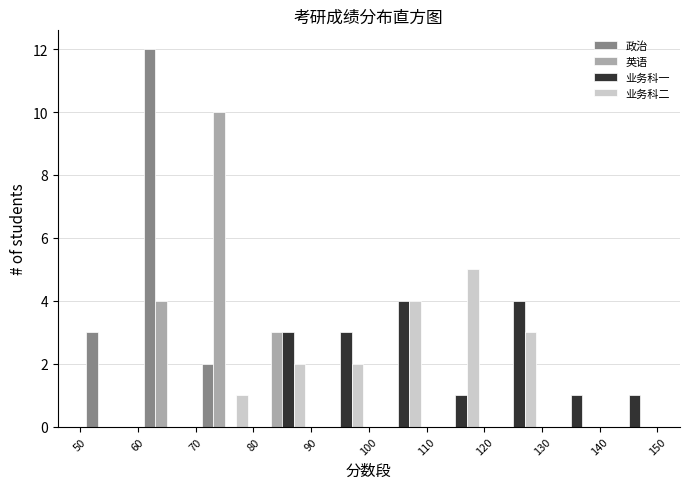

In the 业务科二 series, which range on the x-axis has the tallest bar?

110 to 120